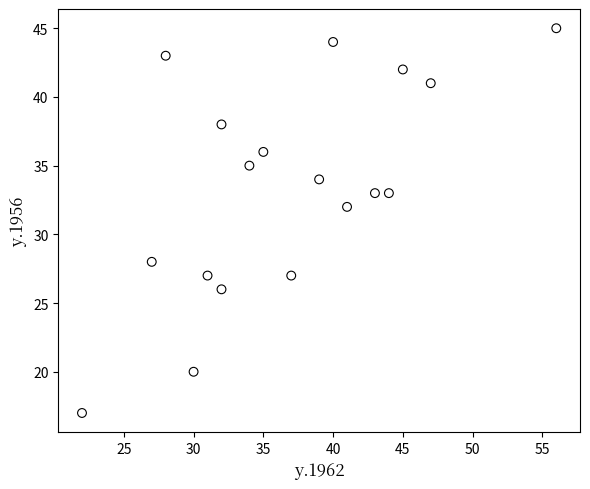

What is the range of Y values (max minus min)?

28